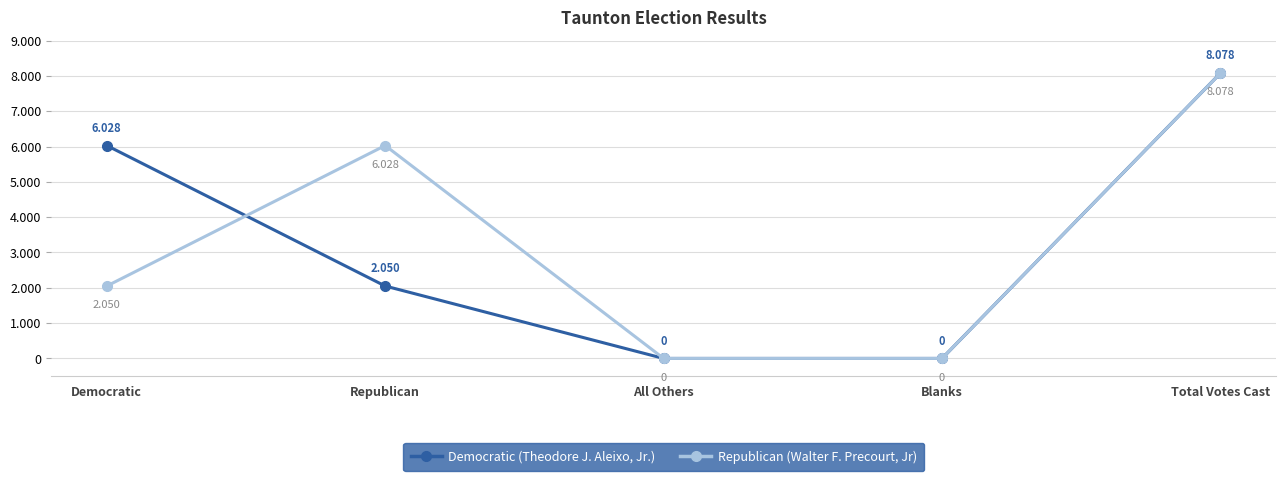

Which category has the highest value in the Republican (Walter F. Precourt, Jr) series?

Total Votes Cast